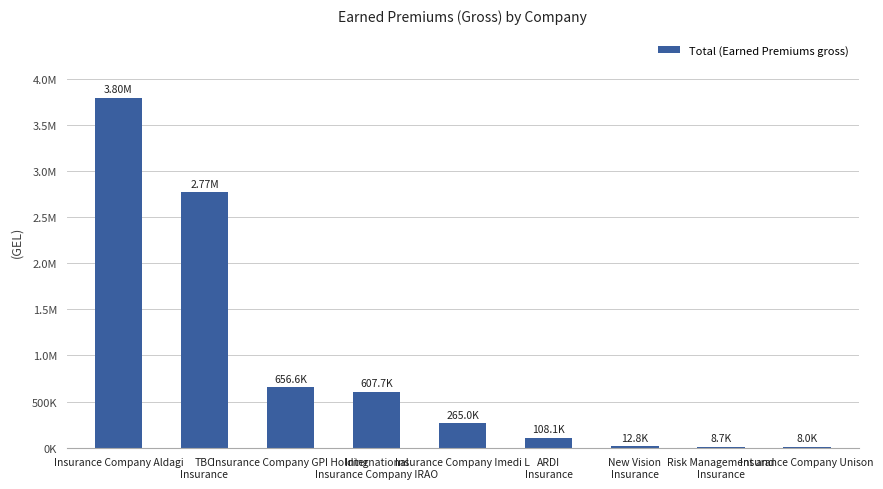

Are the bars horizontal?

No